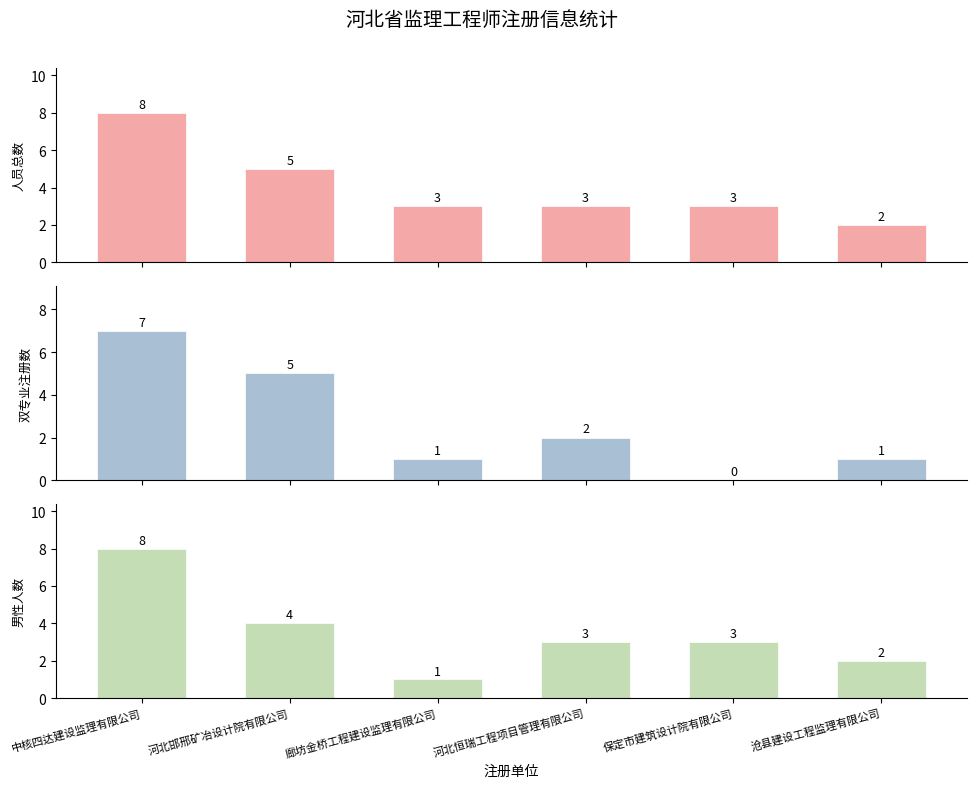

Reading left to right, list all the values displayed in this chart.

人员总数: 中核四达建设监理有限公司=8	河北邯邢矿冶设计院有限公司=5	廊坊金桥工程建设监理有限公司=3	河北恒瑞工程项目管理有限公司=3	保定市建筑设计院有限公司=3	沧县建设工程监理有限公司=2
双专业注册: 中核四达建设监理有限公司=7	河北邯邢矿冶设计院有限公司=5	廊坊金桥工程建设监理有限公司=1	河北恒瑞工程项目管理有限公司=2	保定市建筑设计院有限公司=0	沧县建设工程监理有限公司=1
男性人数: 中核四达建设监理有限公司=8	河北邯邢矿冶设计院有限公司=4	廊坊金桥工程建设监理有限公司=1	河北恒瑞工程项目管理有限公司=3	保定市建筑设计院有限公司=3	沧县建设工程监理有限公司=2